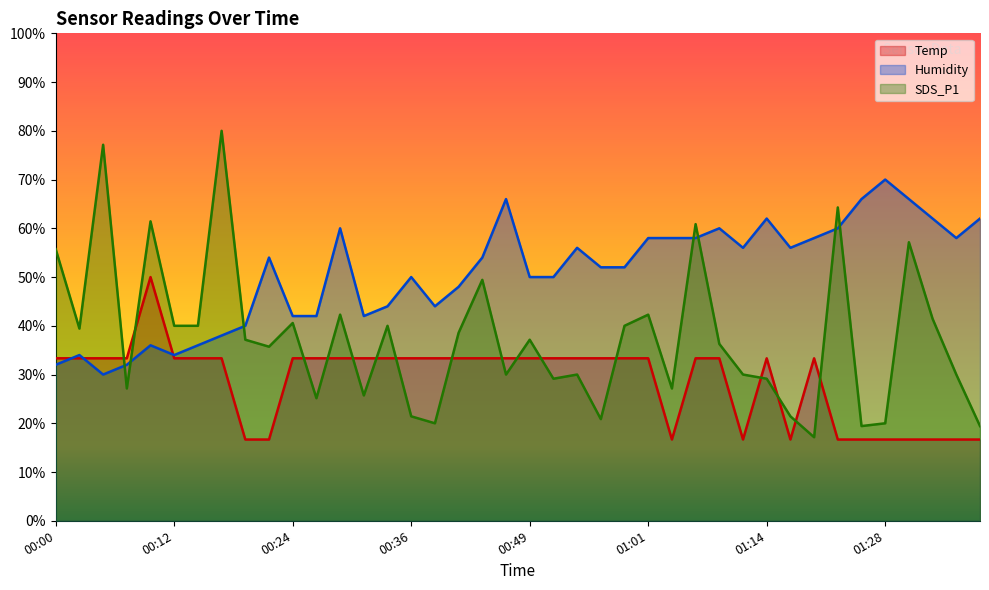

List the series in order of their overall mean, lowest first.

Temp, SDS_P1, Humidity